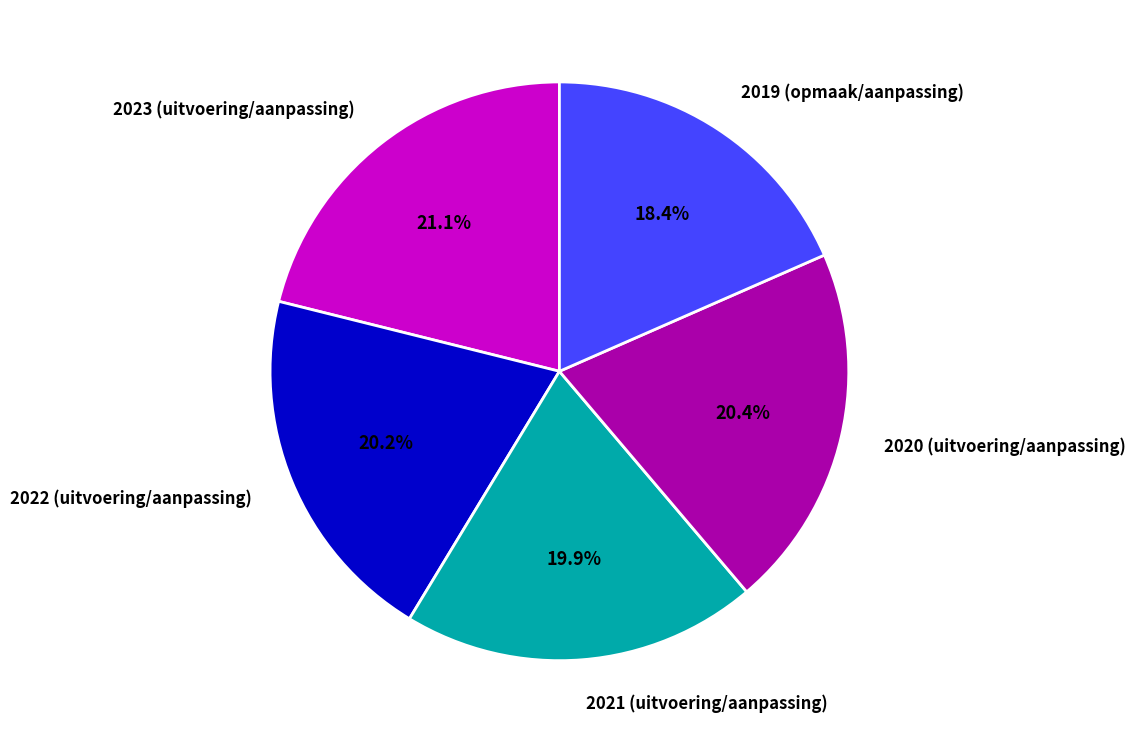

The 2021 (uitvoering/aanpassing) slice represents 20% of the pie. True or false?

True